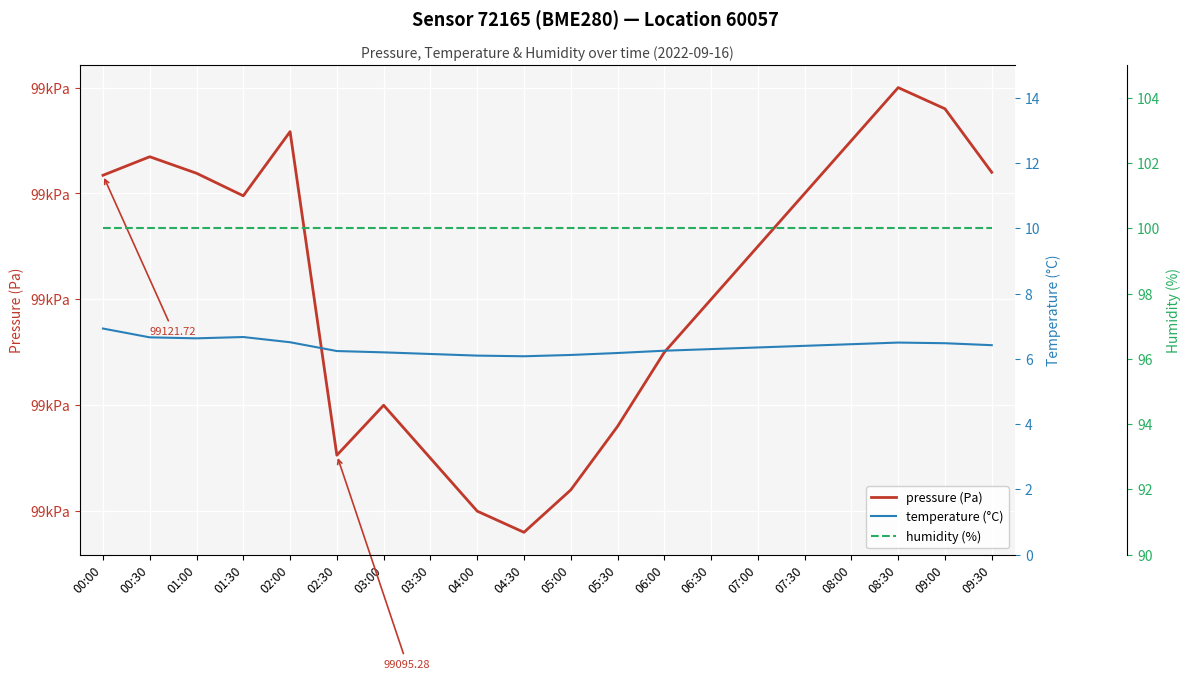

Is it true that temperature (°C) equals 3.8 at 01:30?

False